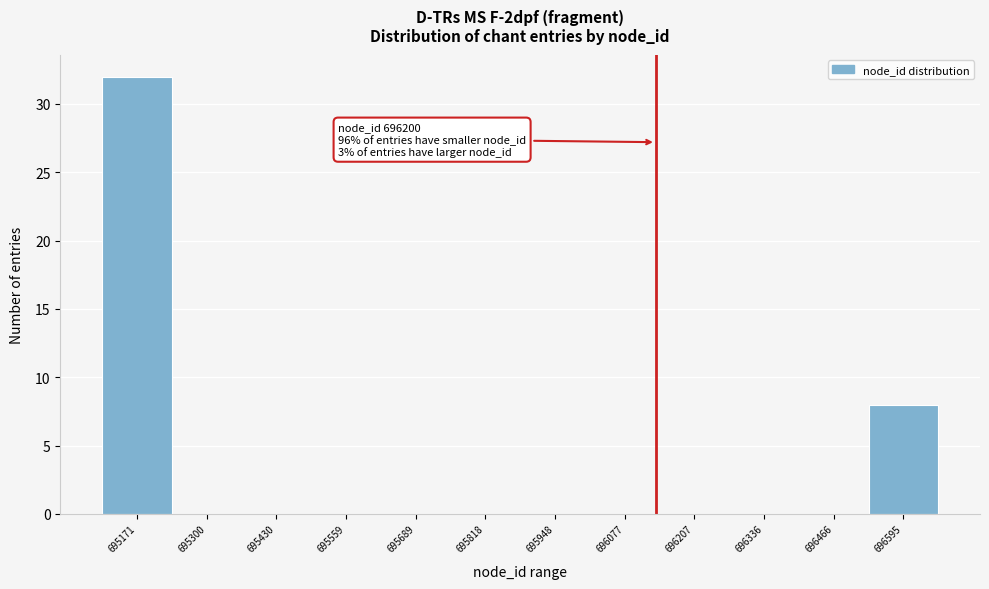

Reading right to left, what are all the values shown in this chart?

696595=8	696466=0	696336=0	696207=0	696077=0	695948=0	695818=0	695689=0	695559=0	695430=0	695300=0	695171=32